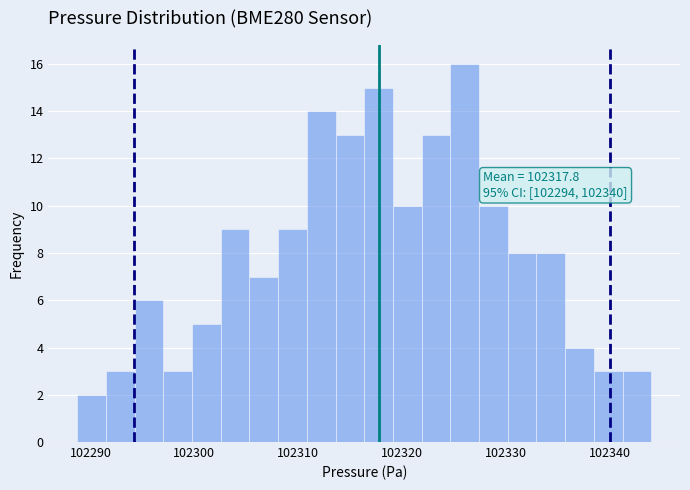

Read against the x-axis, roughly where is the centre of the tallest bar?

102326